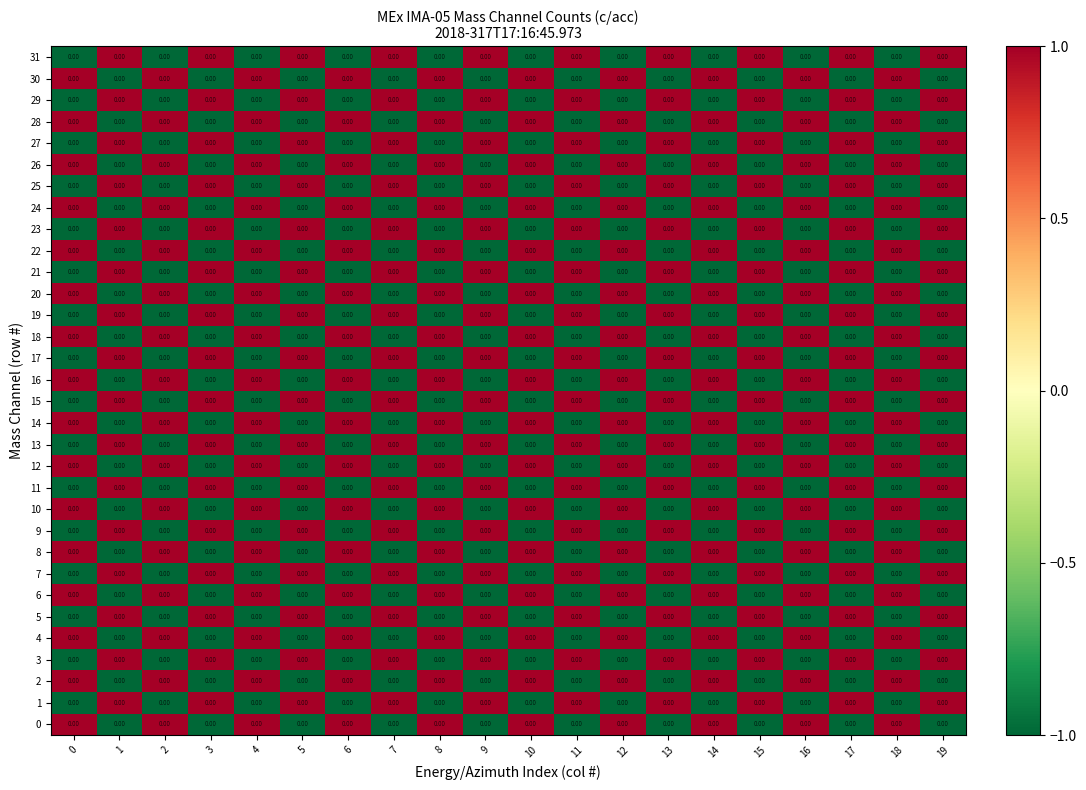

What value does the 24 series have at 9?

-1